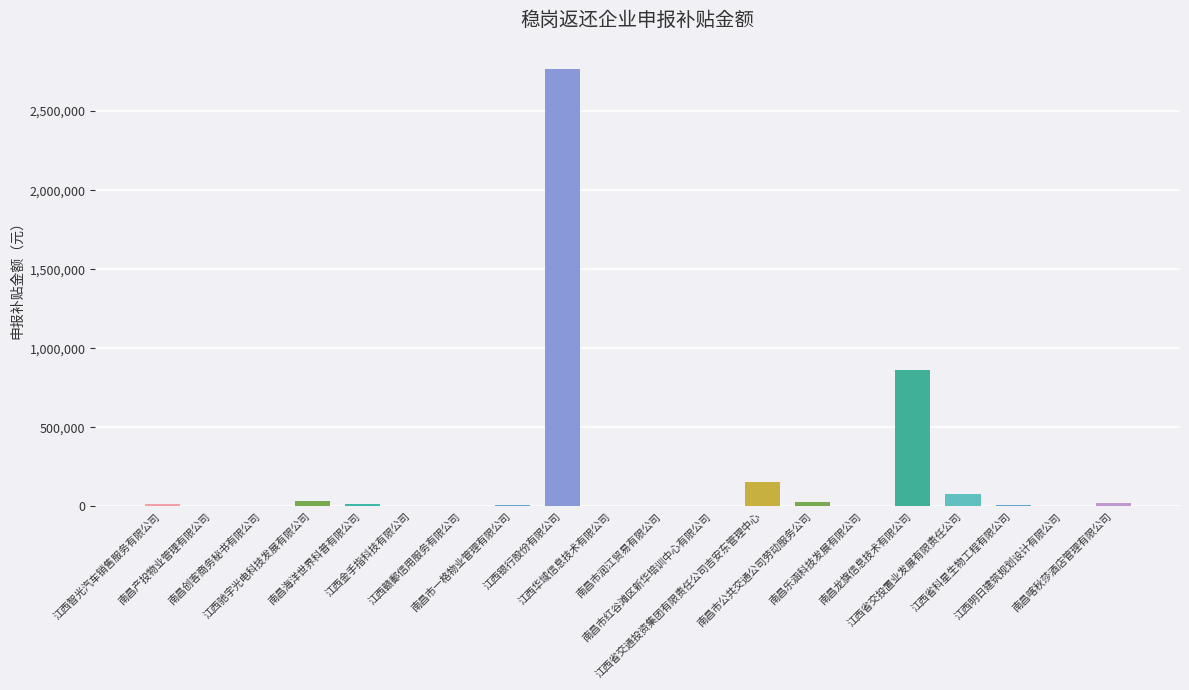

What is the sum of all values?

4012852.0